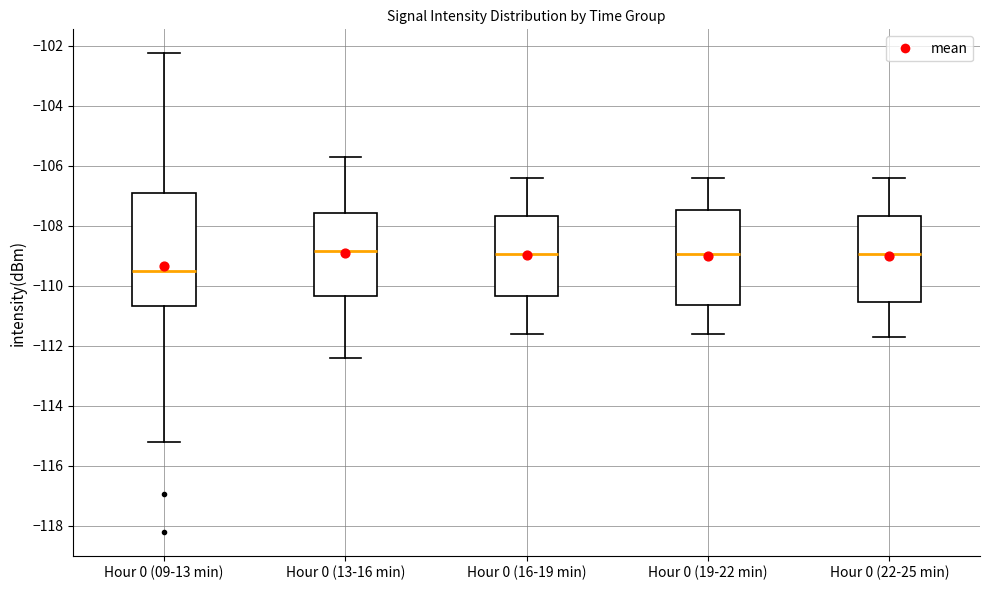

Reading left to right, transcribe this box plot: for each box, give where its median line is, the range the box spans, and where its two whiskers end, as read against the y-axis. The values are not printed on the chart, so give them approximately, as read against the axis.

Hour 0 (09-13 min): median -109.6, box -110.6 to -107.0, whiskers -115.2 to -102.2
Hour 0 (13-16 min): median -108.8, box -110.4 to -107.6, whiskers -112.4 to -105.6
Hour 0 (16-19 min): median -109.0, box -110.4 to -107.6, whiskers -111.6 to -106.4
Hour 0 (19-22 min): median -109.0, box -110.6 to -107.4, whiskers -111.6 to -106.4
Hour 0 (22-25 min): median -109.0, box -110.6 to -107.6, whiskers -111.6 to -106.4